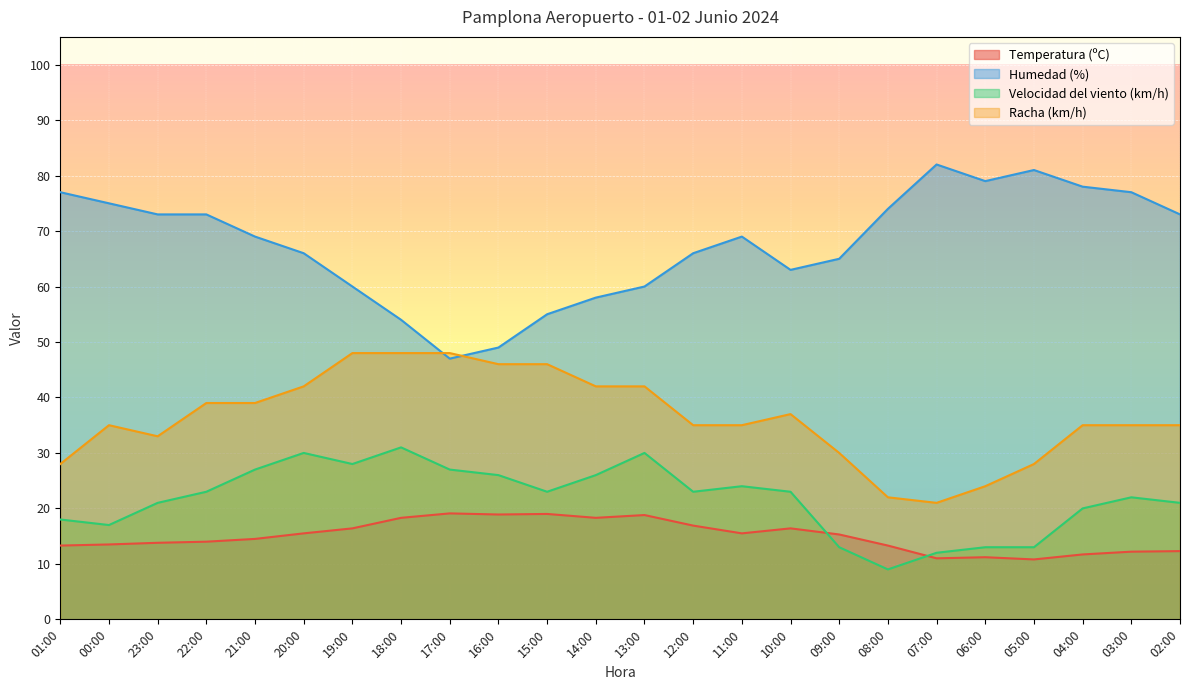

How many values in the Temperatura (ºC) series are below 15?

12